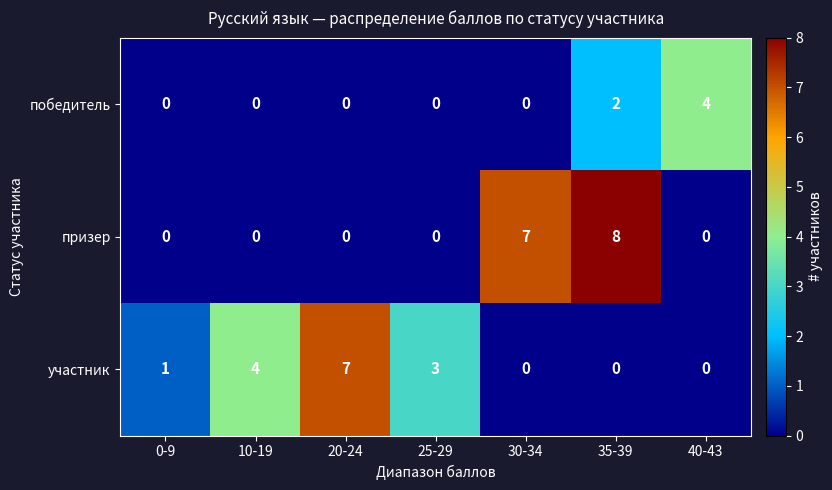

The призер series shows 0 at 40-43. True or false?

True